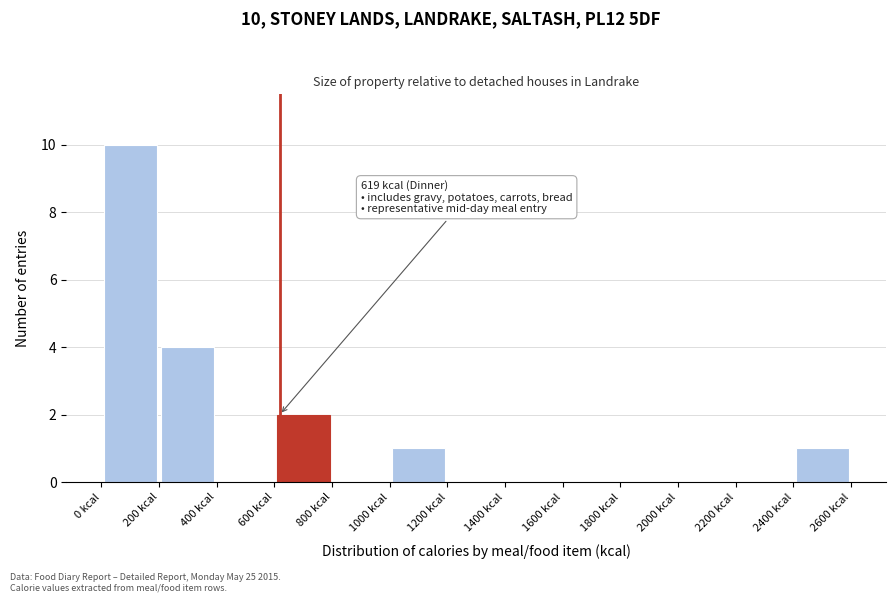

Over which range of the x-axis is the bar tallest?

0 to 200